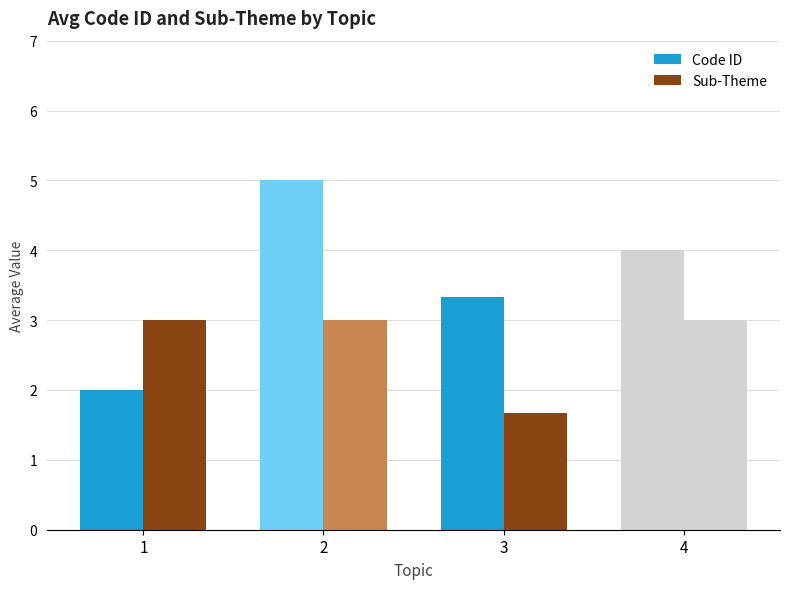

How many groups of bars are there?

4